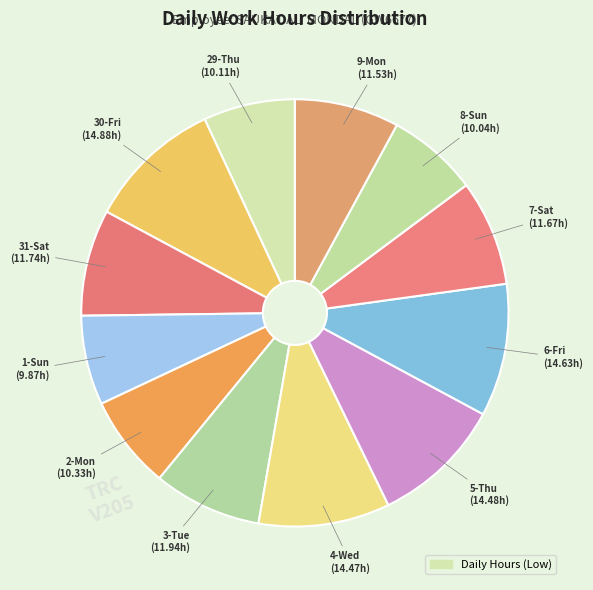

Which category has the biggest portion of the pie?

30-Fri